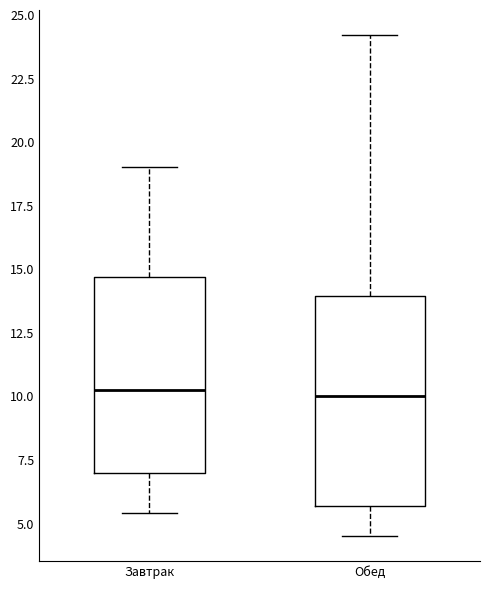

Where is the upper edge of the box for Обед on the y-axis? The values are not printed on the chart, so give them approximately, as read against the axis.

14.0